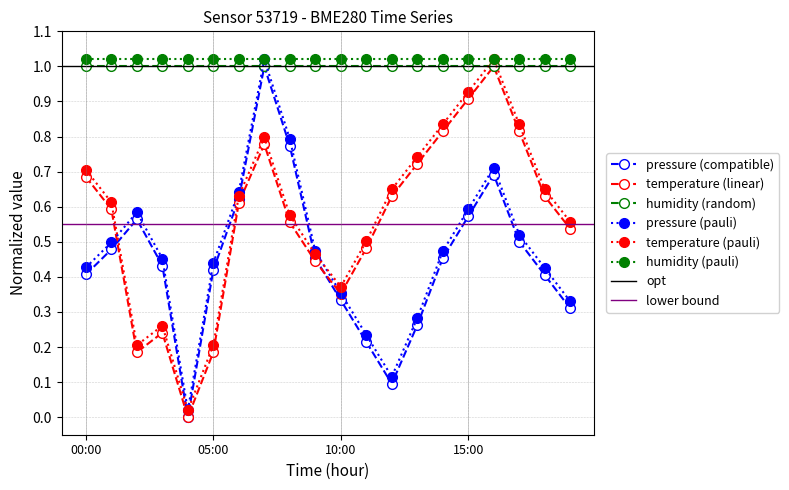

What is the value of the pressure point at the 11th from the left?

0.3